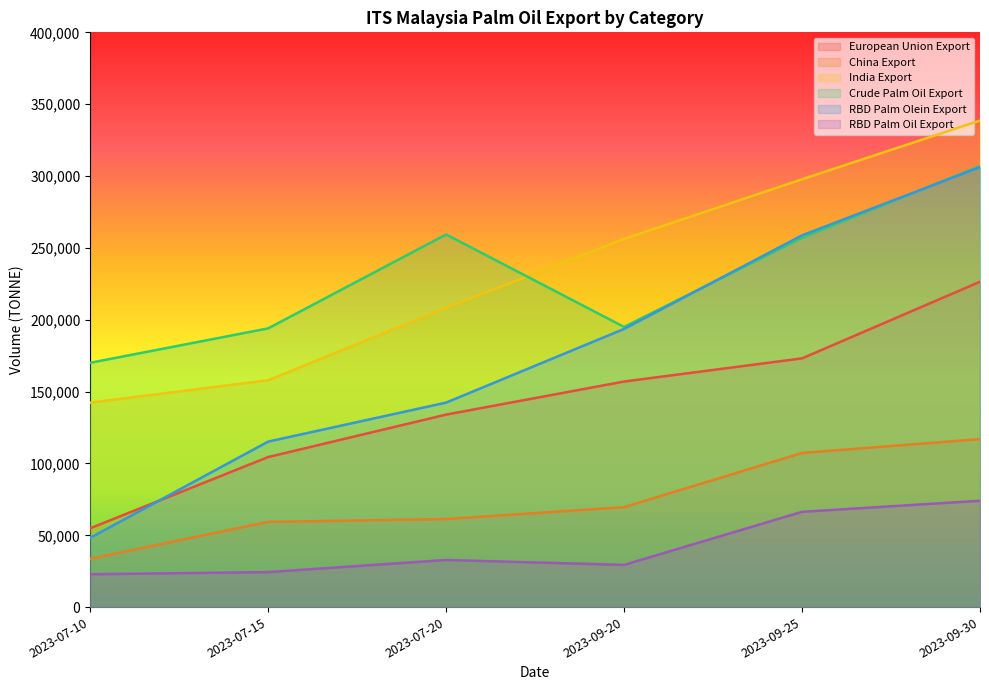

Reading left to right, transcribe all the data shown in this chart.

European Union Export: 2023-07-10=54890	2023-07-15=104455	2023-07-20=133995	2023-09-20=157000	2023-09-25=173127	2023-09-30=226433
China Export: 2023-07-10=33715	2023-07-15=59315	2023-07-20=61315	2023-09-20=69595	2023-09-25=107315	2023-09-30=116935
India Export: 2023-07-10=142300	2023-07-15=157900	2023-07-20=208300	2023-09-20=256233	2023-09-25=297733	2023-09-30=338600
Crude Palm Oil Export: 2023-07-10=170055	2023-07-15=193995	2023-07-20=259355	2023-09-20=195003	2023-09-25=257063	2023-09-30=306973
RBD Palm Olein Export: 2023-07-10=48245	2023-07-15=115195	2023-07-20=142345	2023-09-20=193620	2023-09-25=258725	2023-09-30=306195
RBD Palm Oil Export: 2023-07-10=22885	2023-07-15=24385	2023-07-20=32835	2023-09-20=29380	2023-09-25=66340	2023-09-30=74040